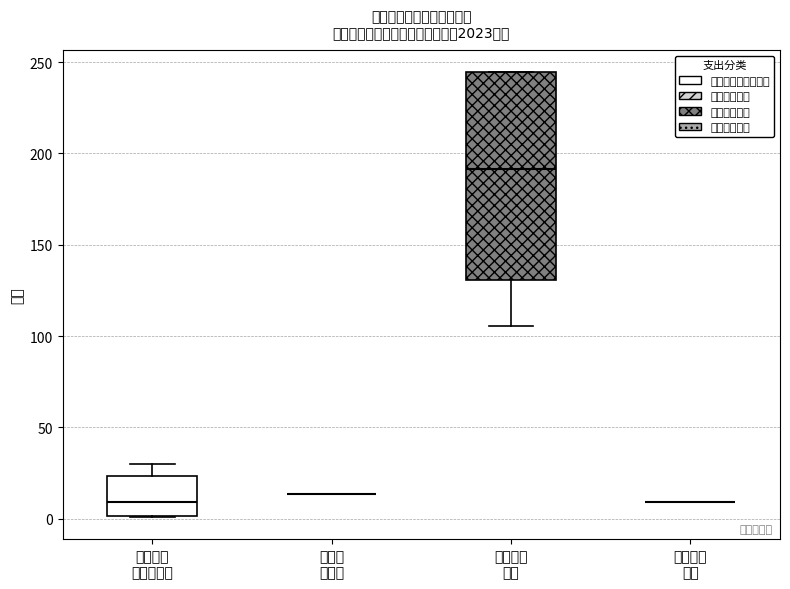

Reading left to right, transcribe this box plot: for each box, give where its median line is, the range the box spans, and where its two whiskers end, as read against the y-axis. The values are not printed on the chart, so give them approximately, as read against the axis.

社会保障 和就业支出: median 10, box 0 to 25, whiskers 0 to 30
卫生健 康支出: box collapsed to a line at 15, whiskers 15 to 15
城乡社区 支出: median 190, box 130 to 245, whiskers 105 to 245
住房保障 支出: box collapsed to a line at 10, whiskers 10 to 10